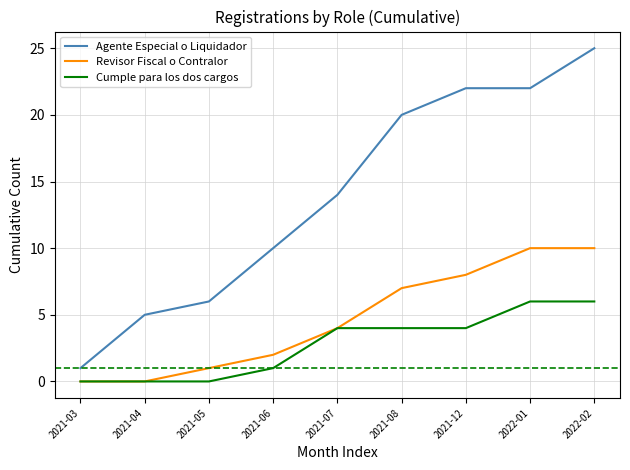

True or false: Agente Especial o Liquidador and Revisor Fiscal o Contralor cross at least once.

False